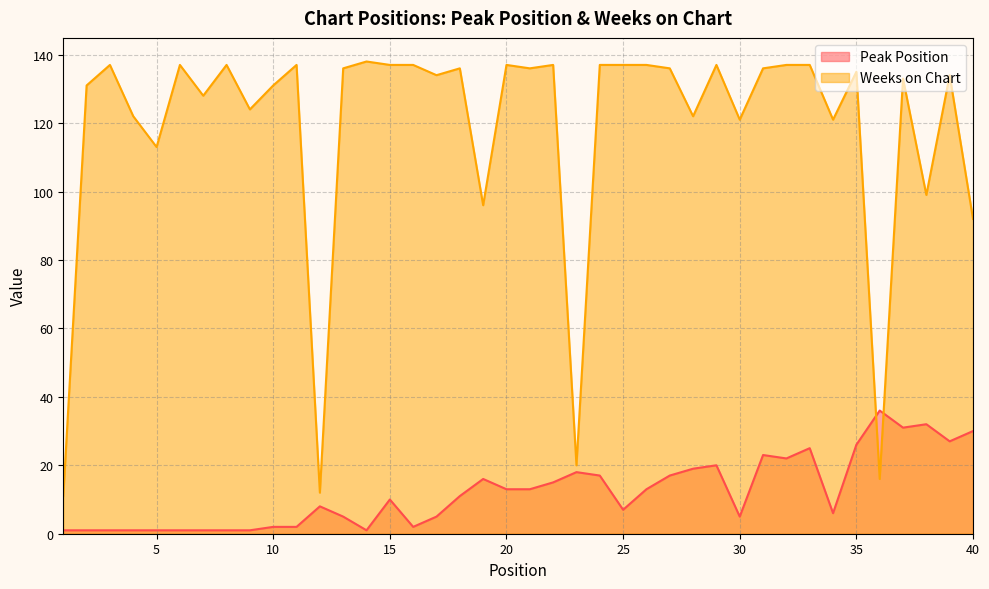

What is the average value of the Weeks on Chart series?

118